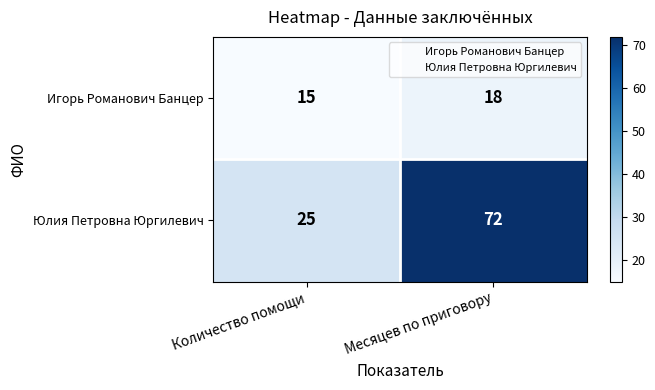

At how many categories does at least one series exceed 53?

1